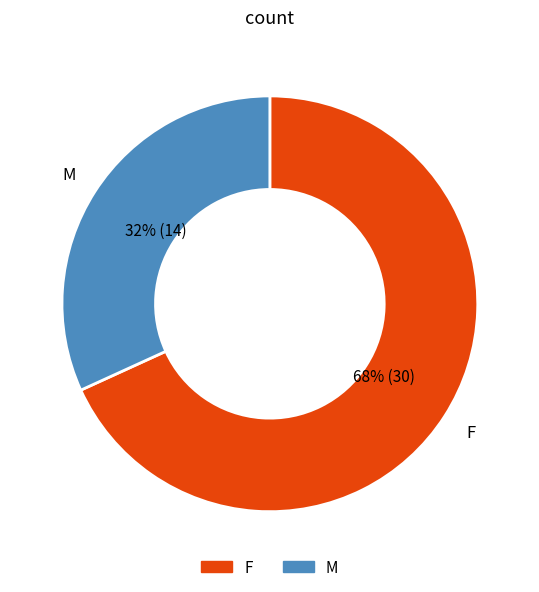

True or false: M accounts for 32% of the total.

True